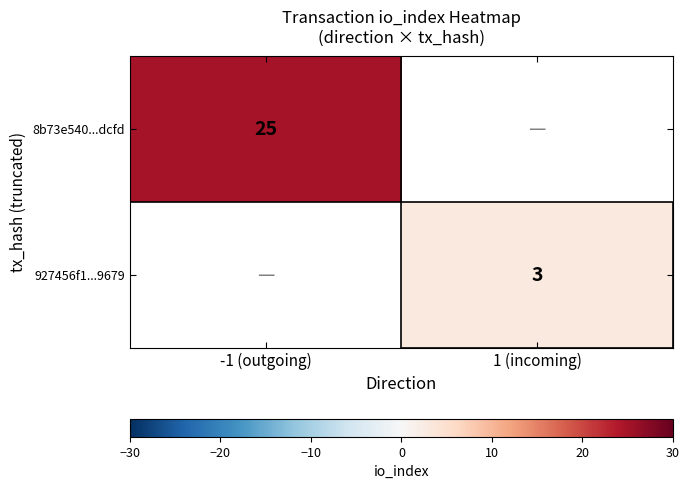

True or false: 927456f1...9679 has a value of 3 at 1 (incoming).

True